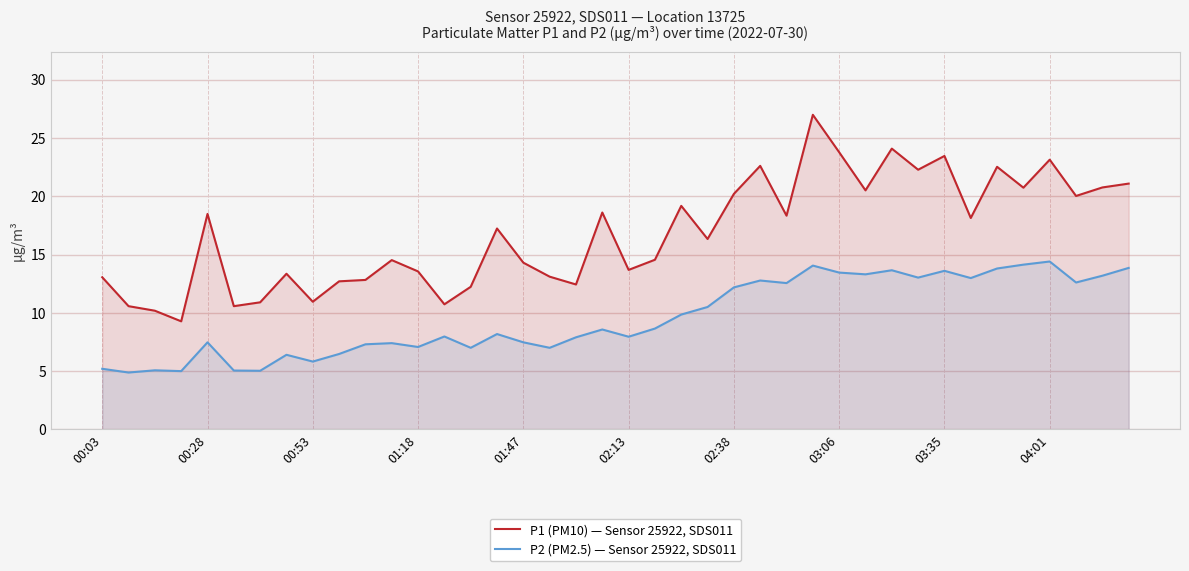

What are all the series names shown in the legend?

P1 (PM10) — Sensor 25922, SDS011, P2 (PM2.5) — Sensor 25922, SDS011